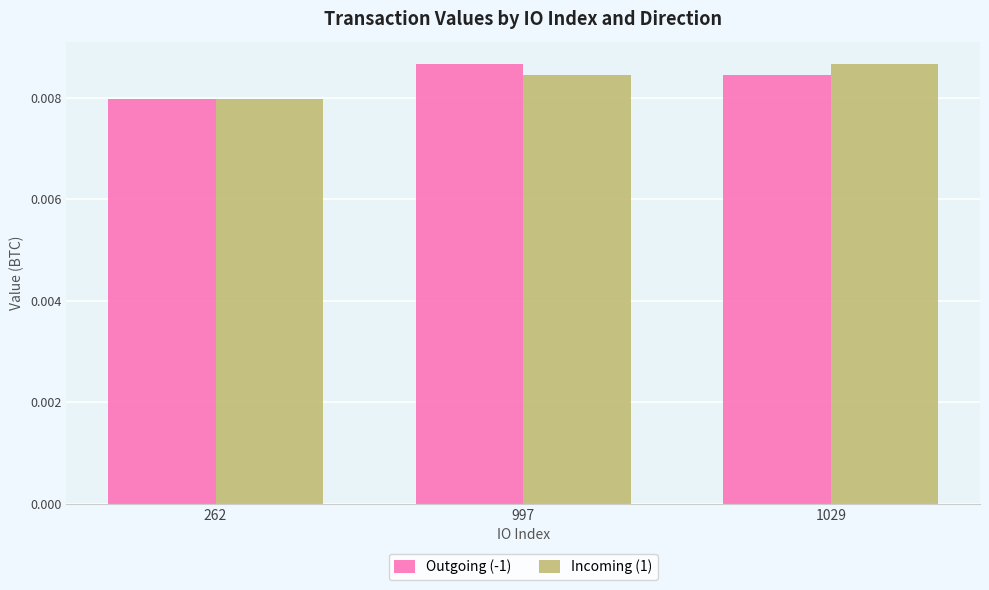

Count the number of data series in this chart.

2